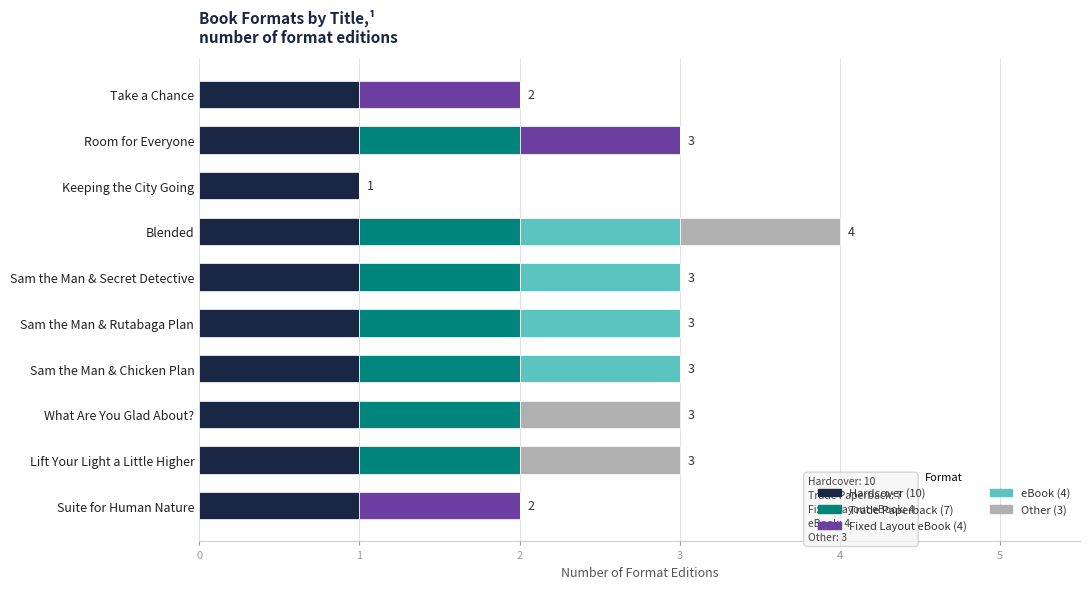

At which category is the sum across all series the highest?

Blended